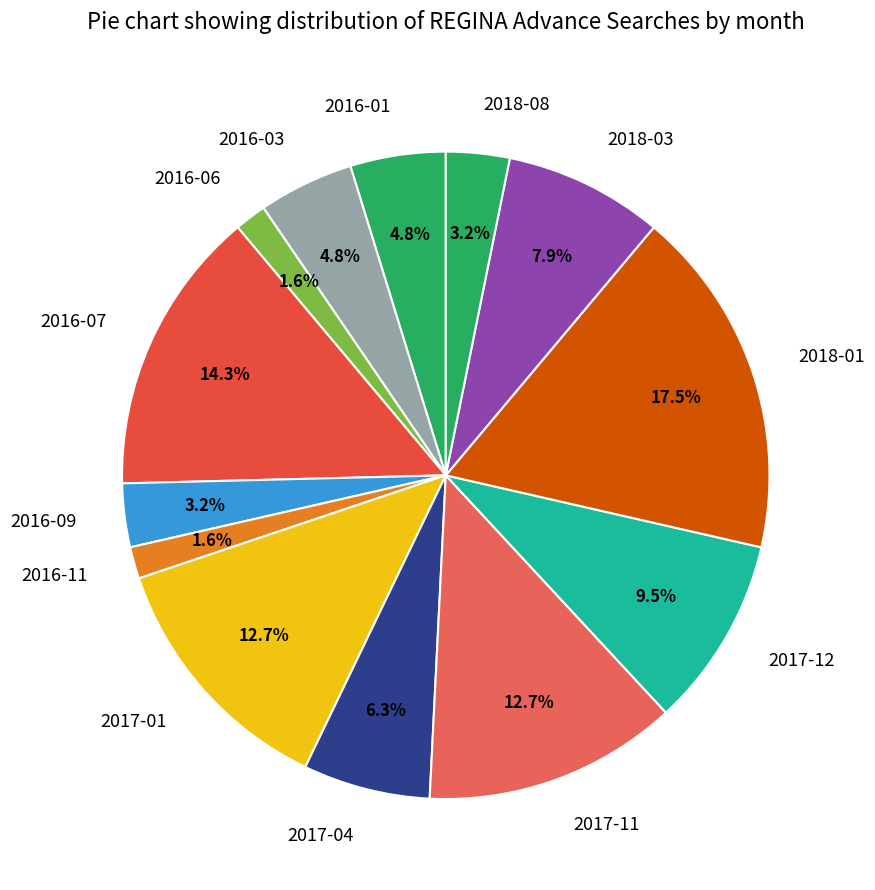

To the nearest percent, what is the difference between the largest and smallest slice percentages?

16%